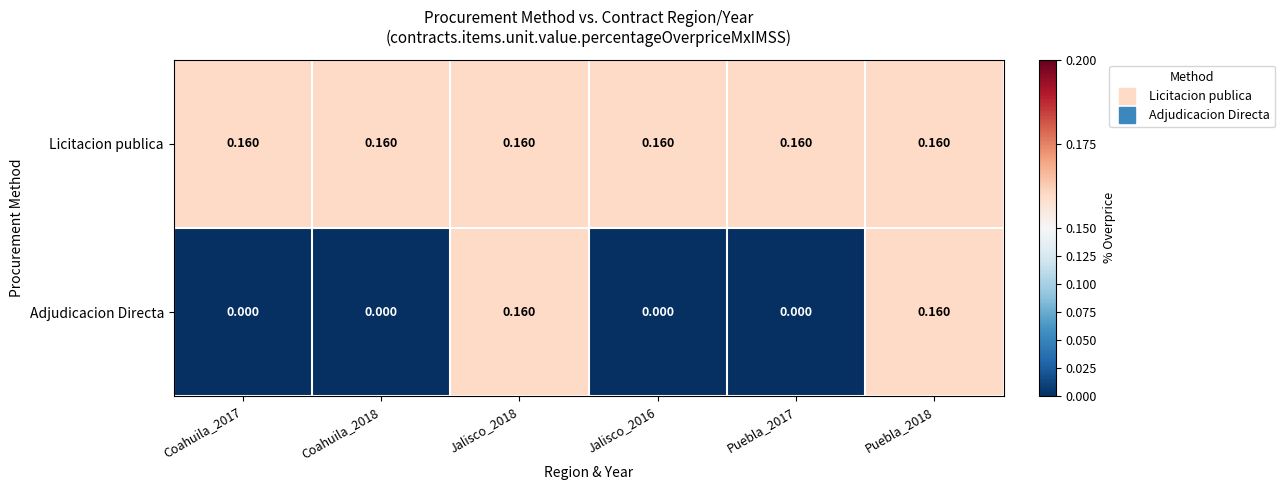

Which series has the largest total across all categories?

Licitacion publica